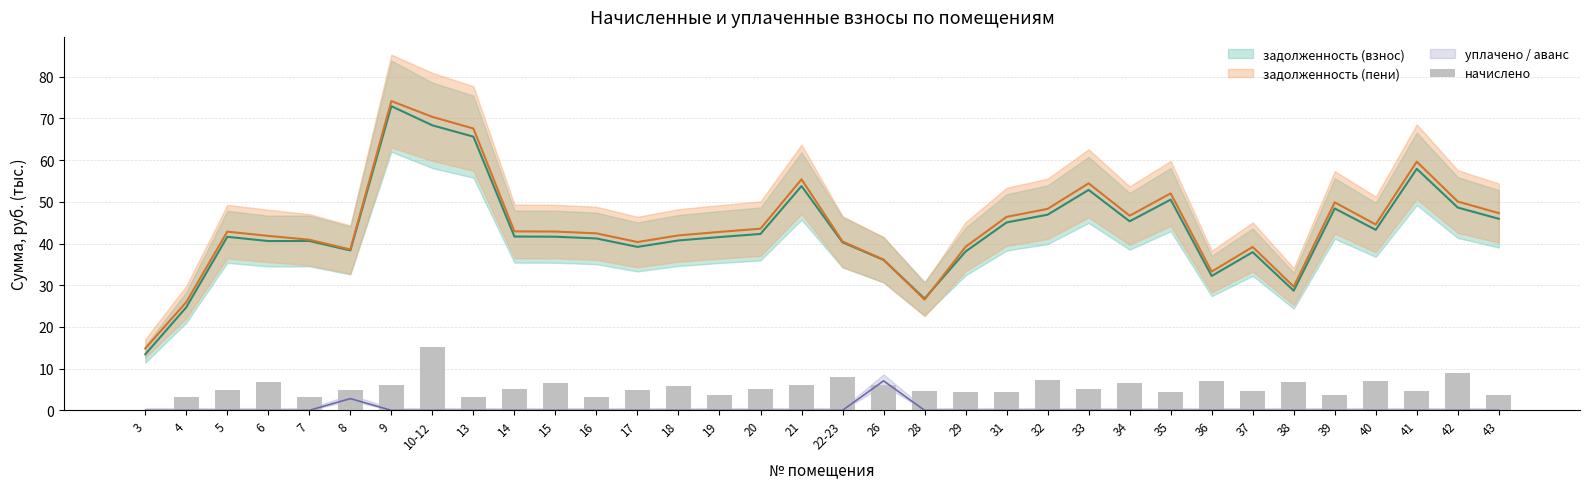

The value at 10-12 is 9.5. True or false?

False